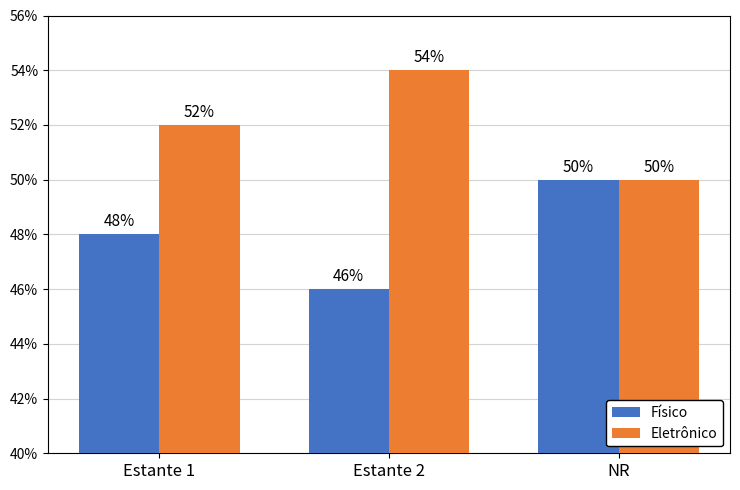

How many bars are there in total?

6